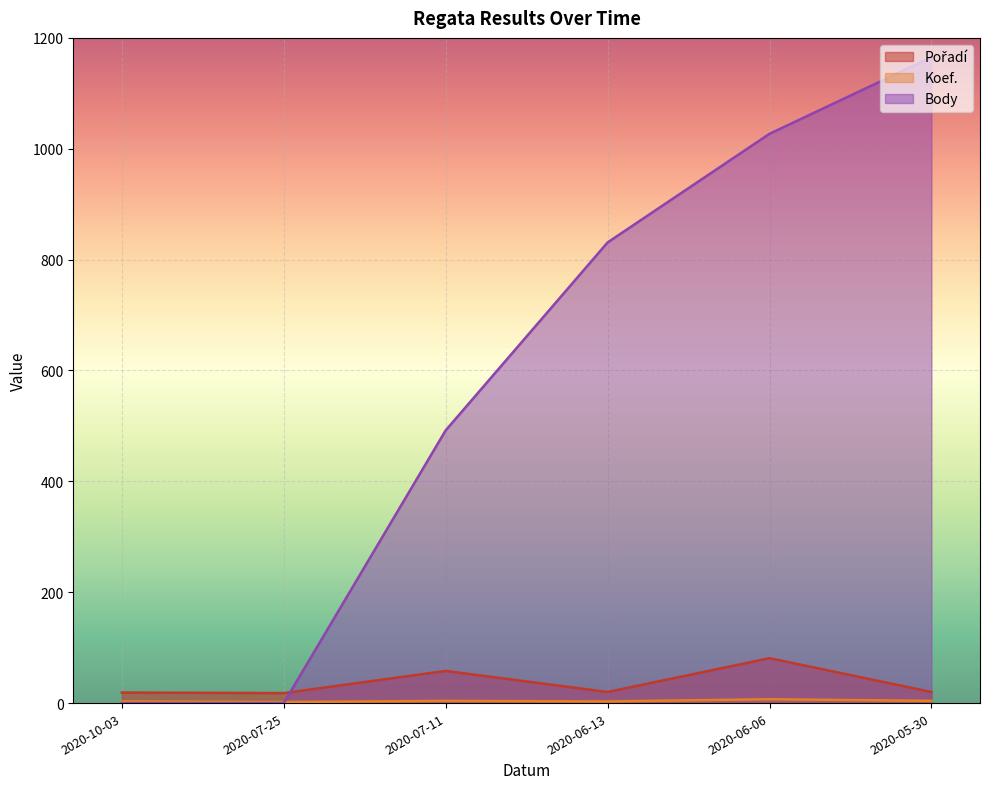

What is the difference between the Koef. values at 2020-07-11 and 2020-10-03?

1